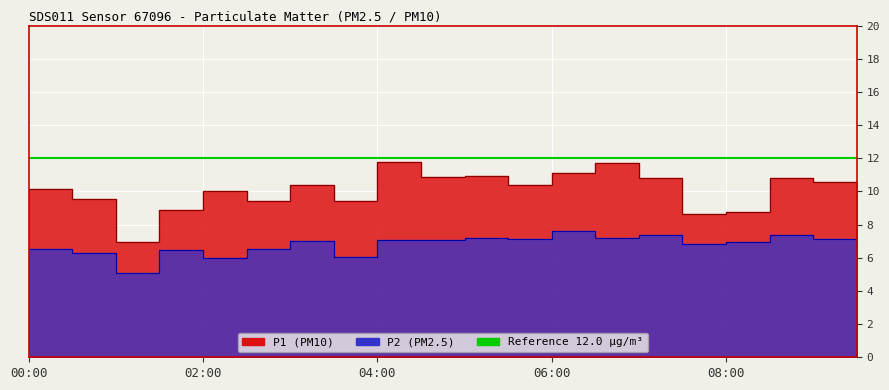

What is the approximate value of P1 at 05:00?

10.9